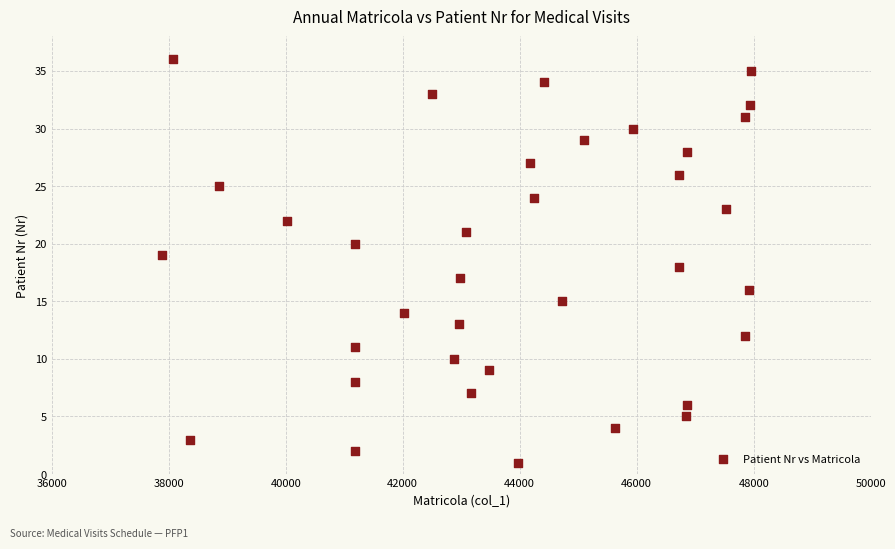

What is the range of X values (max minus min)?

10069